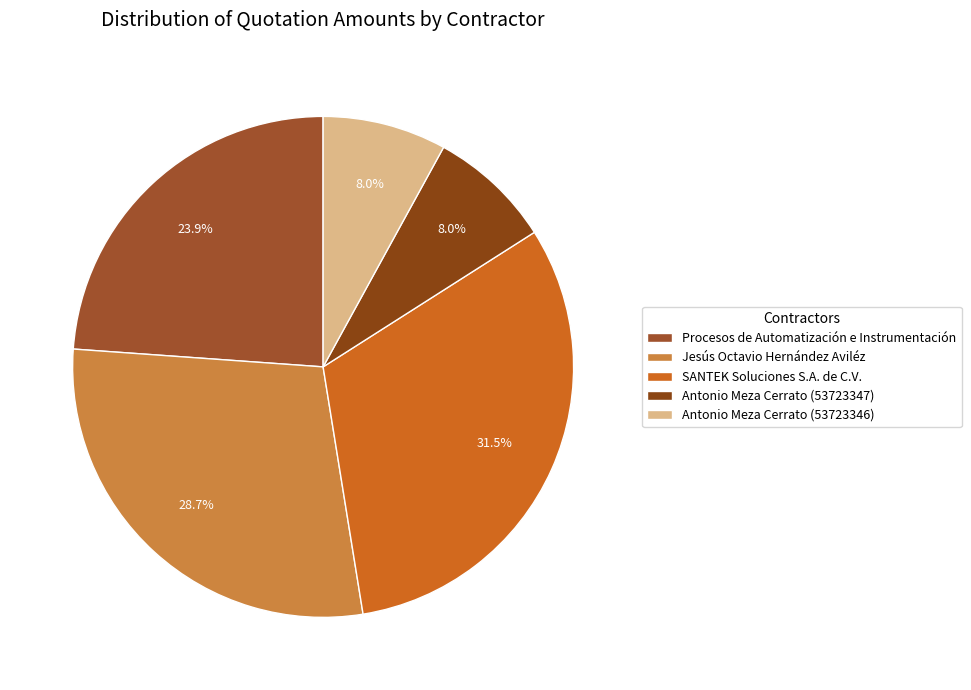

Is Antonio Meza Cerrato (53723346) the majority of the pie?

No